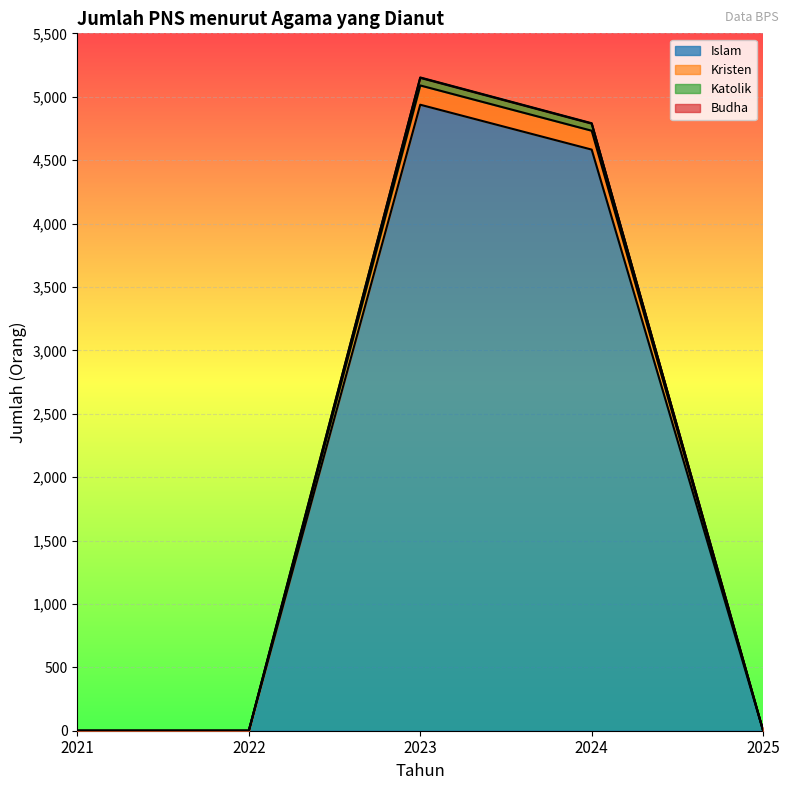

Reading left to right, extract all data points from this chart.

Islam: 0	0	4937	4583	0
Kristen: 0	0	5152	4791	0
Katolik: 0	0	5149	4788	0
Budha: 0	0	5089	4732	0